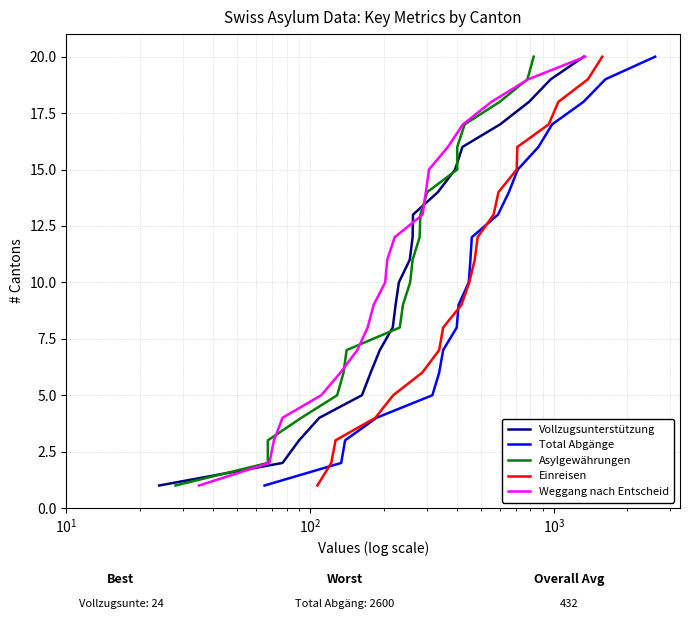

True or false: Einreisen and Weggang nach Entscheid intersect in this chart.

False